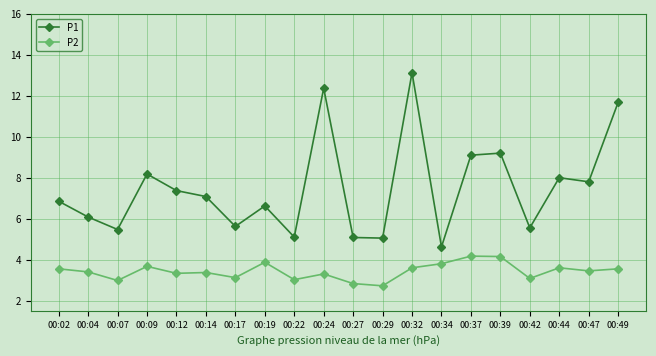

List the series in order of their peak value, lowest first.

P2, P1